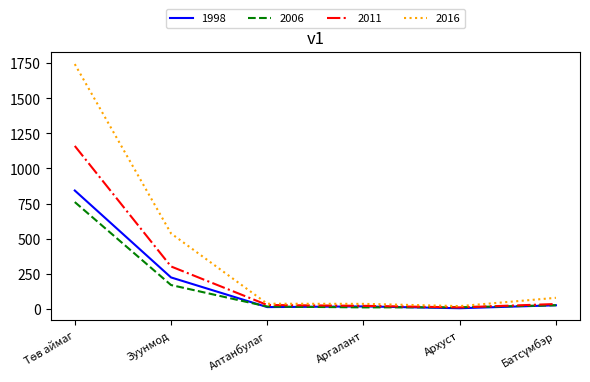

Which series has the largest total across all categories?

2016